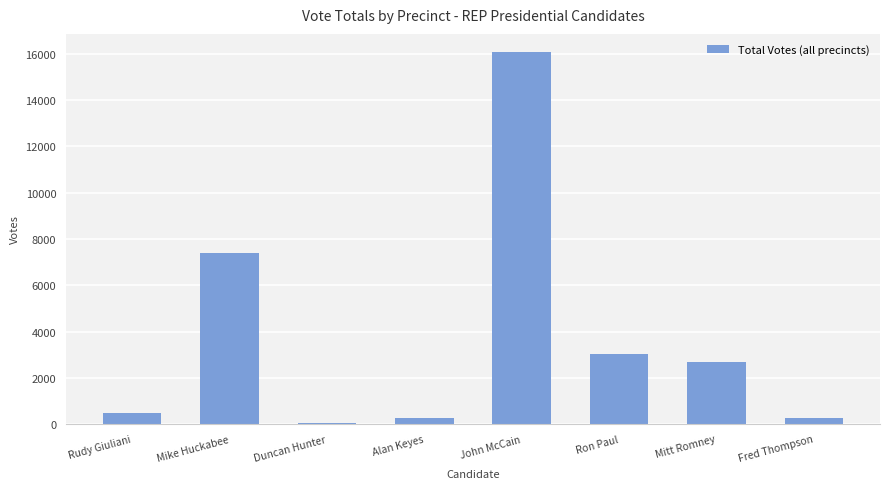

What is the greatest value displayed?

16057